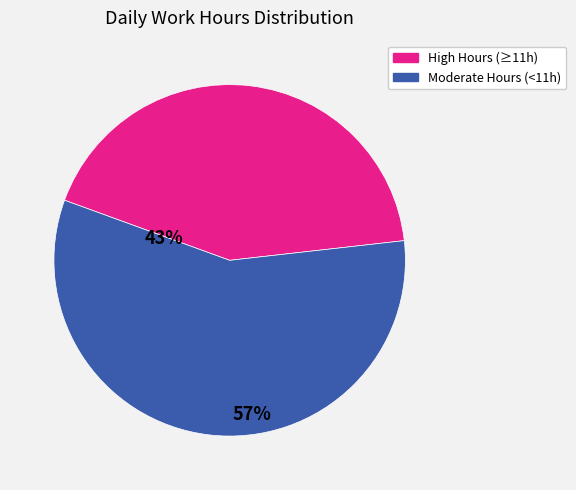

Does any single category account for the majority?

Yes